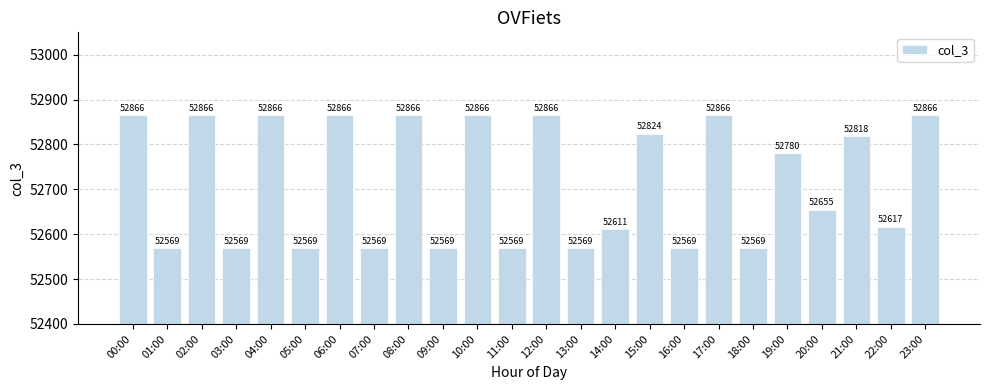

At which label is the value closest to 52717?

20:00